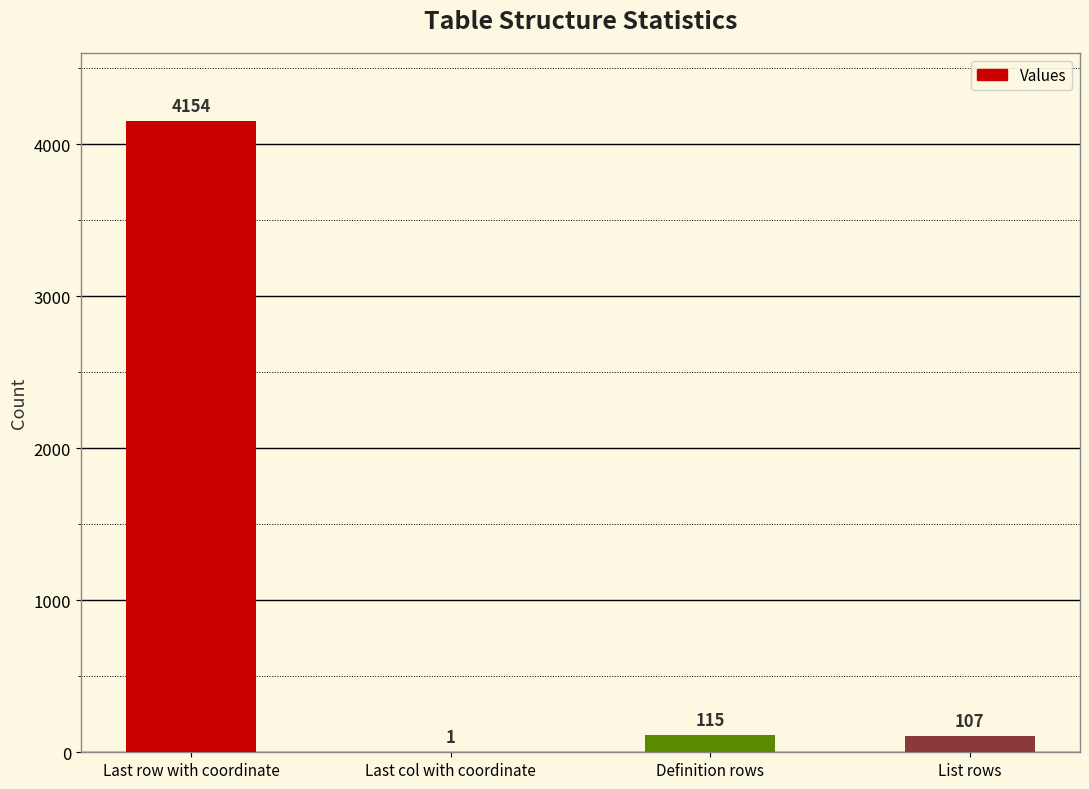

What is the change in value from Last col with coordinate to Definition rows?

+114